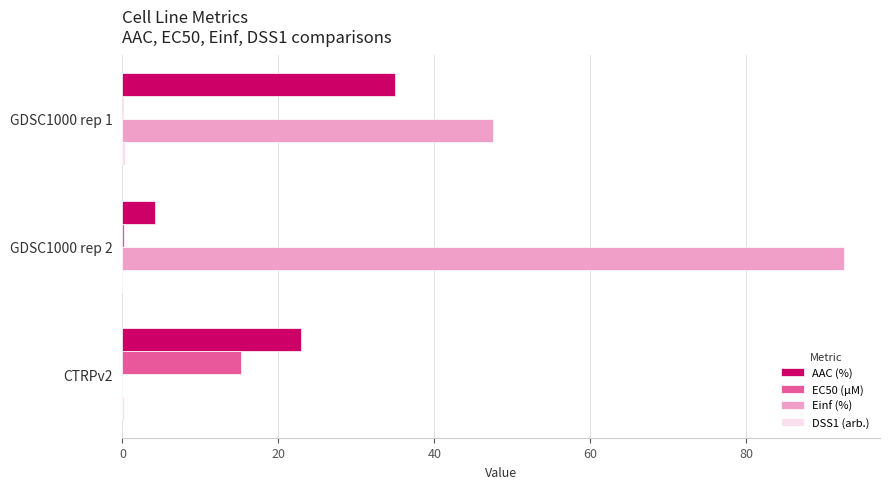

Which label corresponds to the largest value in the chart?

GDSC1000 rep 2